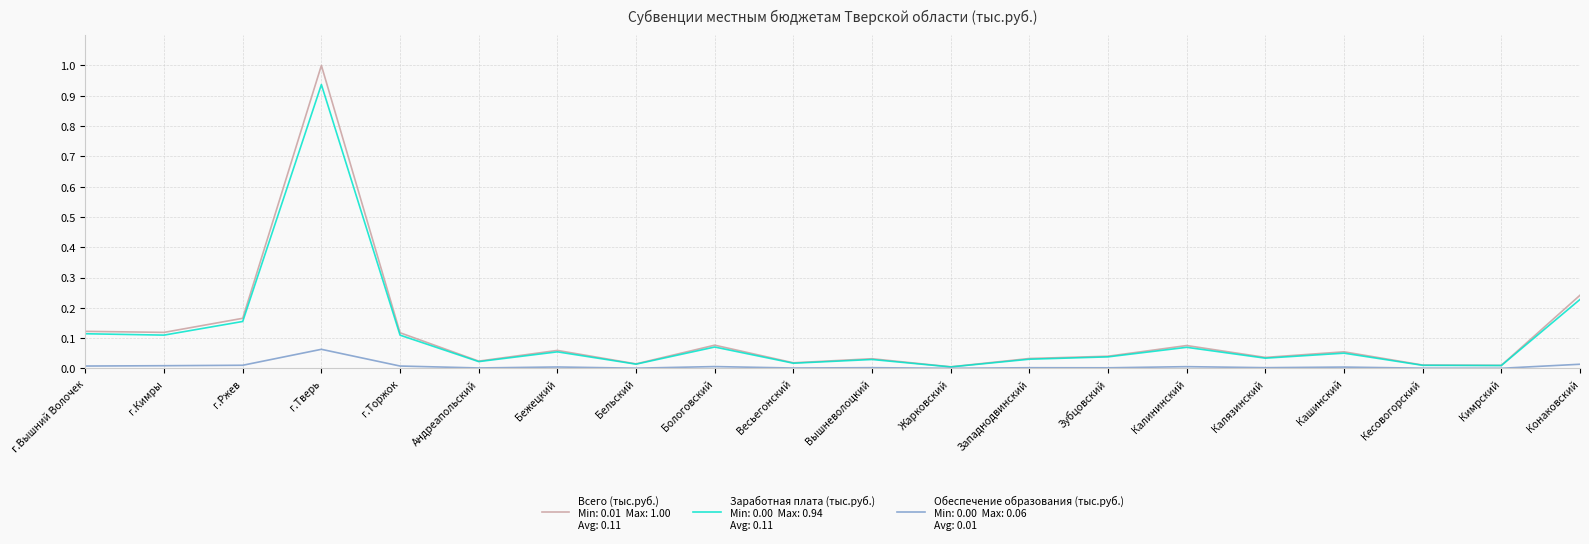

At which category is the sum across all series the highest?

г.Тверь